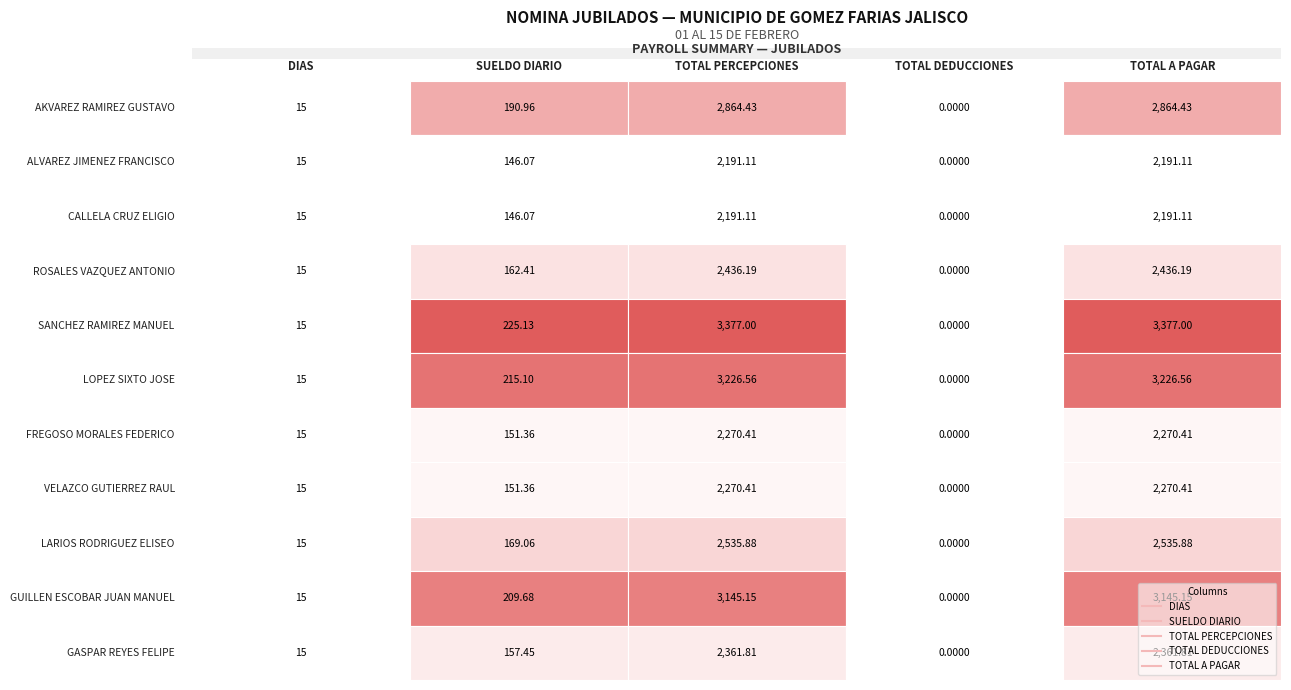

What is the difference between the SANCHEZ RAMIREZ MANUEL values at 1 and 3?

225.1